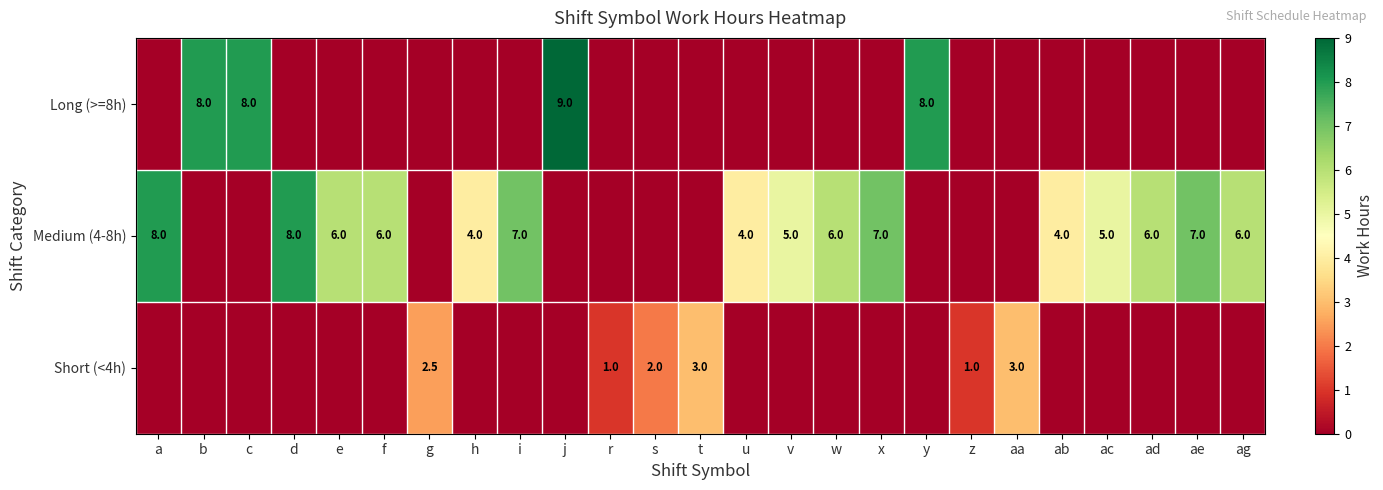

The Medium (4-8h) series shows 1.1 at v. True or false?

False